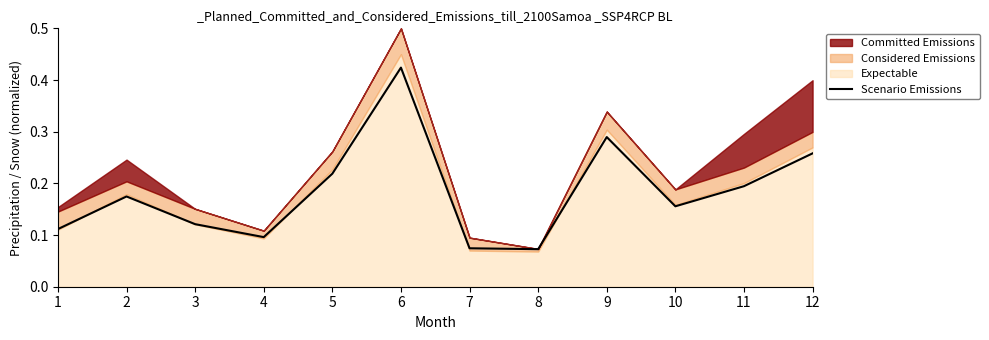

List the labels in order of value, largest first.

6, 9, 12, 5, 11, 2, 10, 3, 1, 4, 7, 8